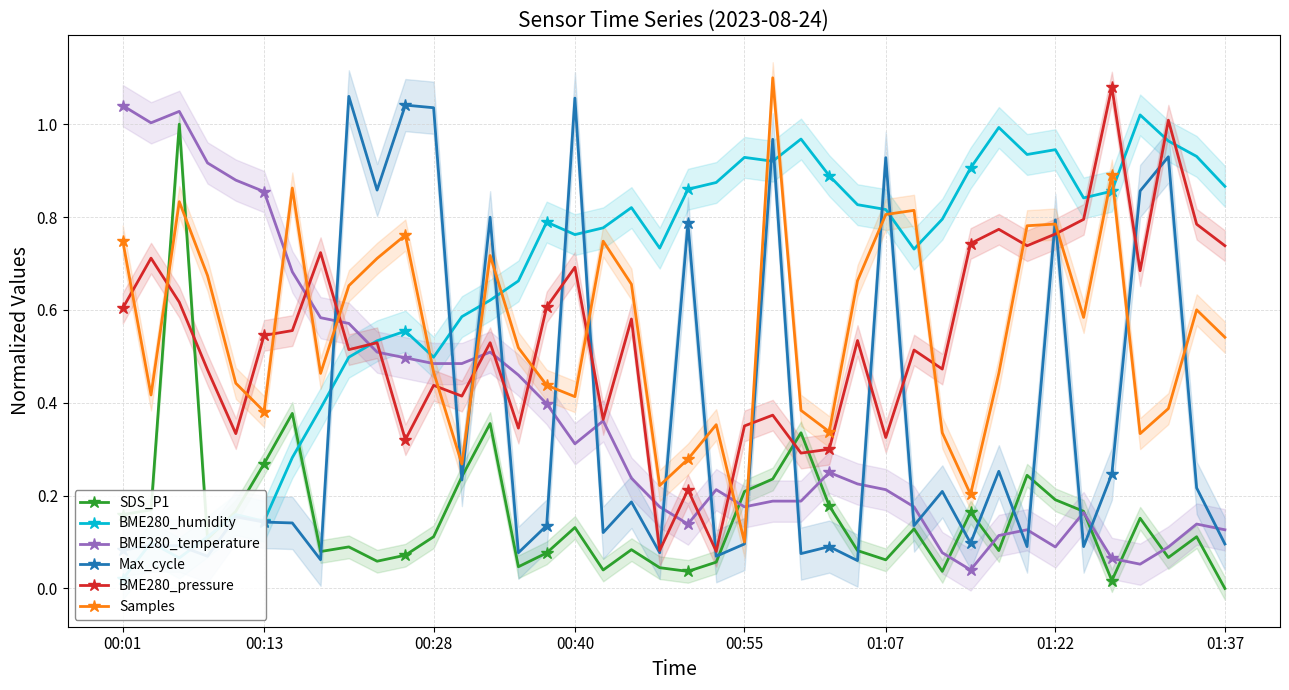

How many times do SDS_P1 and BME280_pressure cross each other?

4